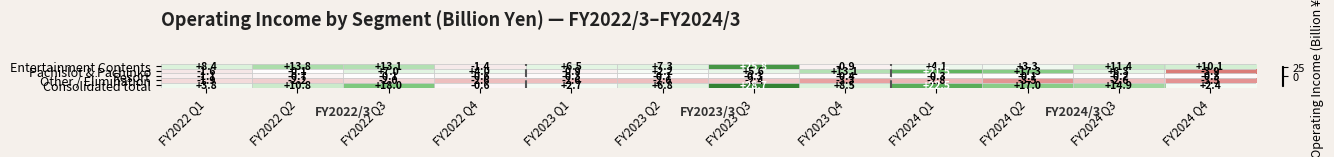

Which category has the highest value across all series?

FY2023 Q3